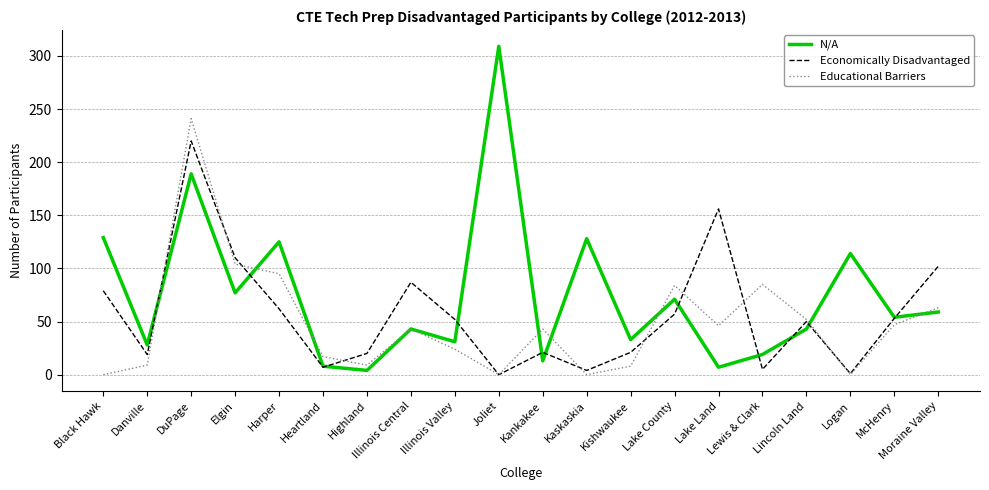

What position from the left is Lincoln Land?

17